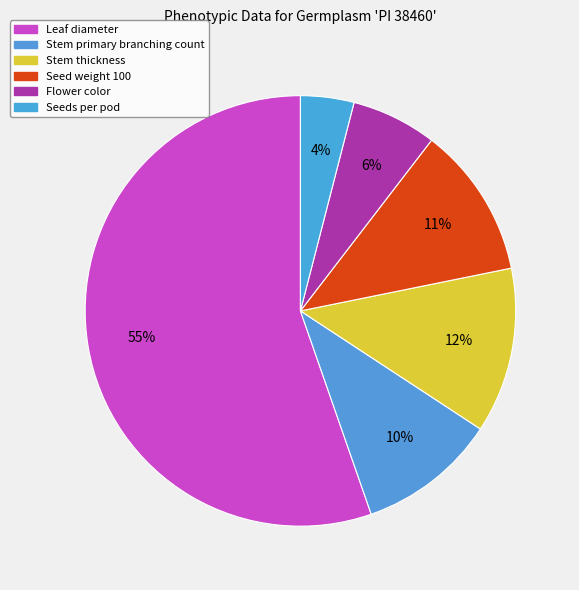

Which category has the biggest portion of the pie?

Leaf diameter